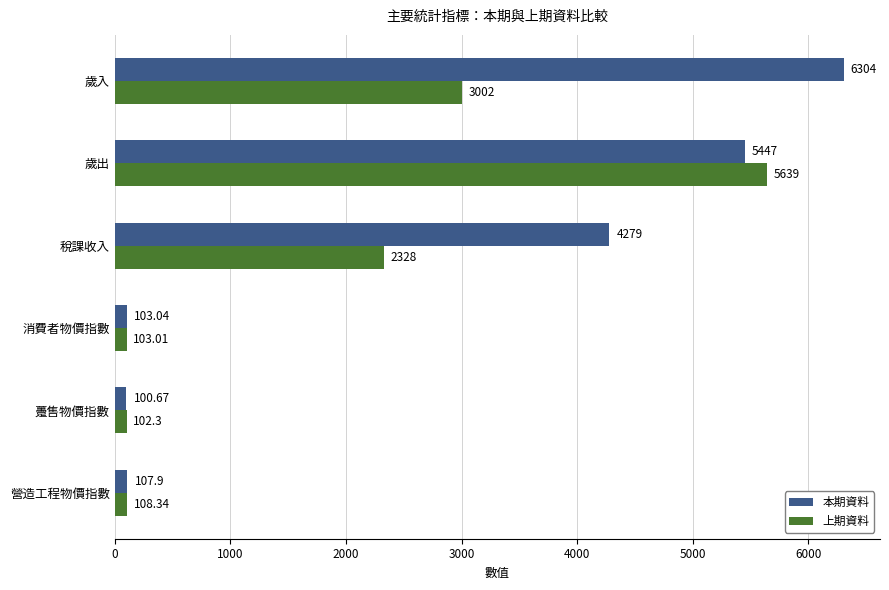

What is the total value across all series at 歲入?

9306.0